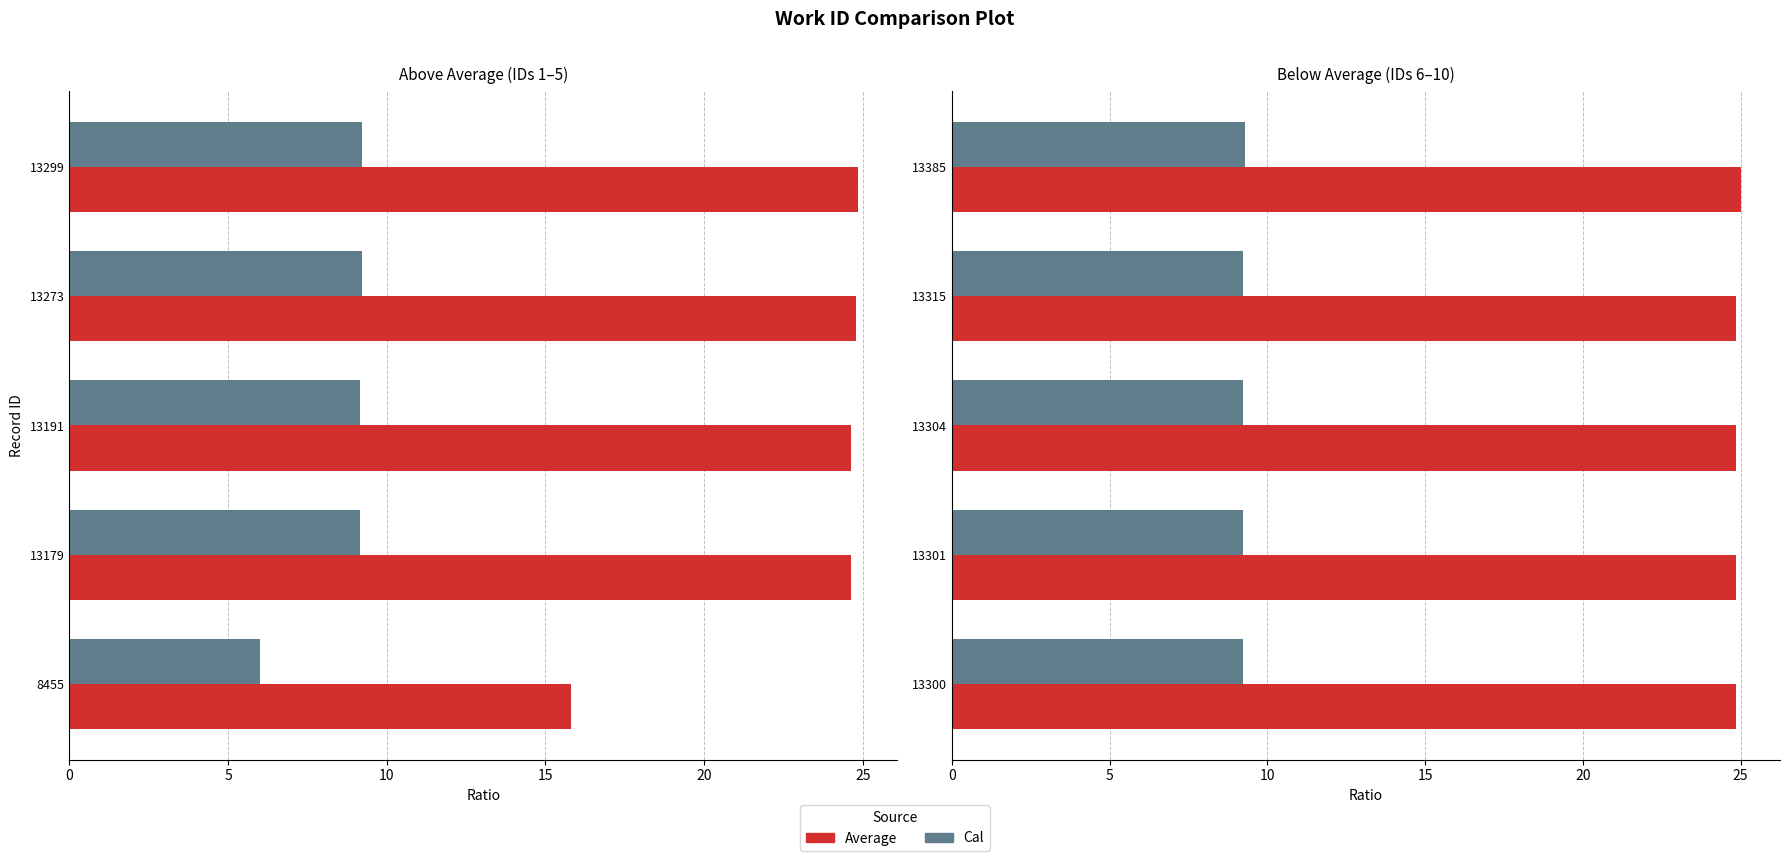

Is the value of Cal at 13315 greater than the value of Average at 13304?

No